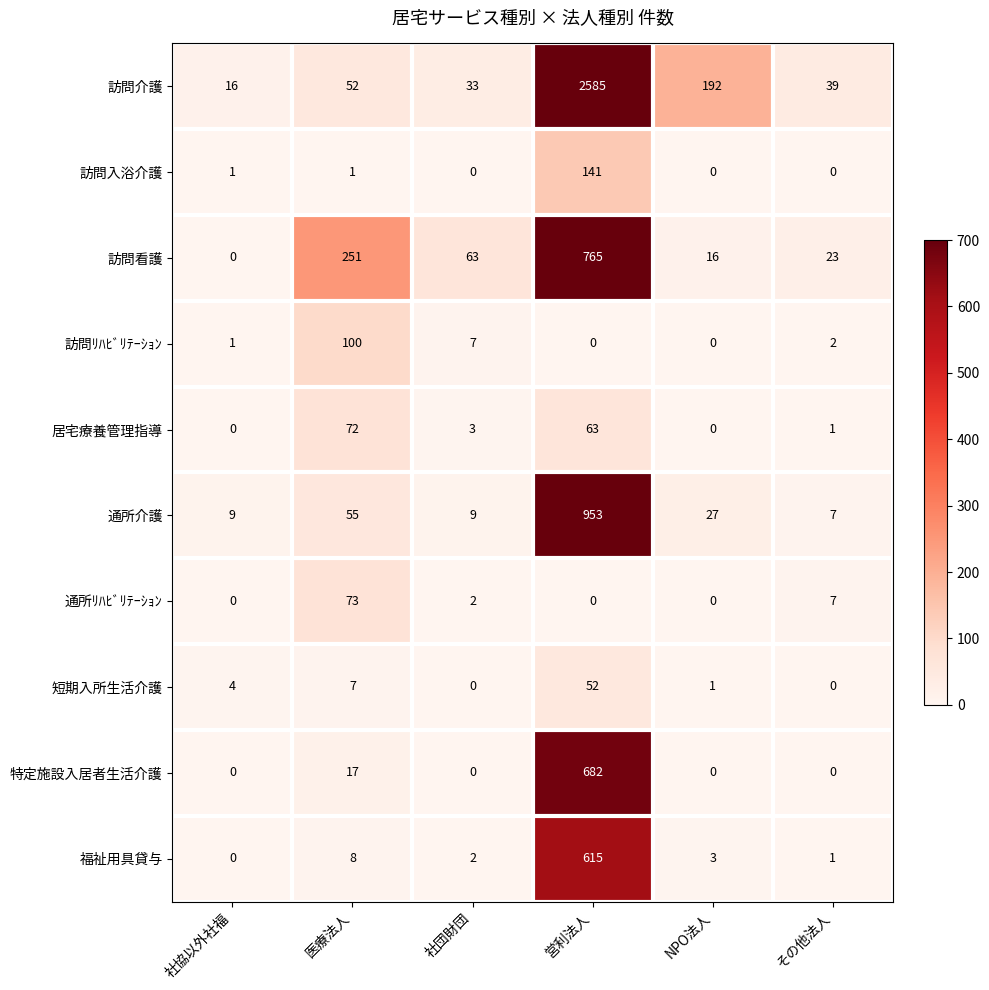

What is the highest value of the 訪問看護 series?

765